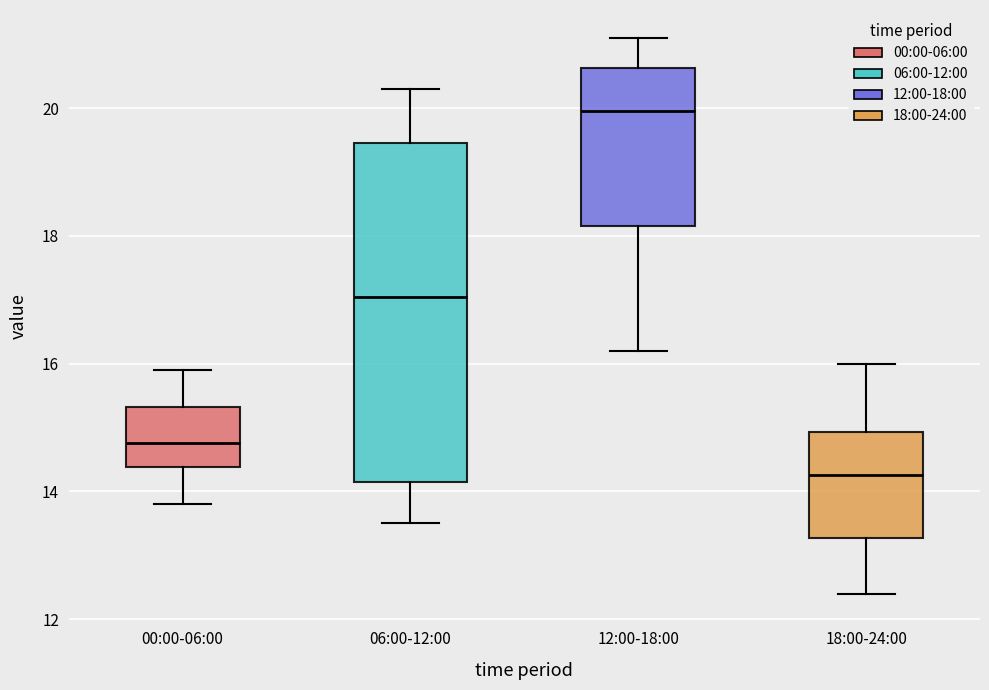

Reading left to right, read every box against the y-axis: the position of its median line, the range the box covers, and the ends of its whiskers. The values are not printed on the chart, so give them approximately, as read against the axis.

00:00-06:00: median 14.8, box 14.4 to 15.4, whiskers 13.8 to 16.0
06:00-12:00: median 17.0, box 14.2 to 19.4, whiskers 13.6 to 20.4
12:00-18:00: median 20.0, box 18.2 to 20.6, whiskers 16.2 to 21.2
18:00-24:00: median 14.2, box 13.2 to 15.0, whiskers 12.4 to 16.0